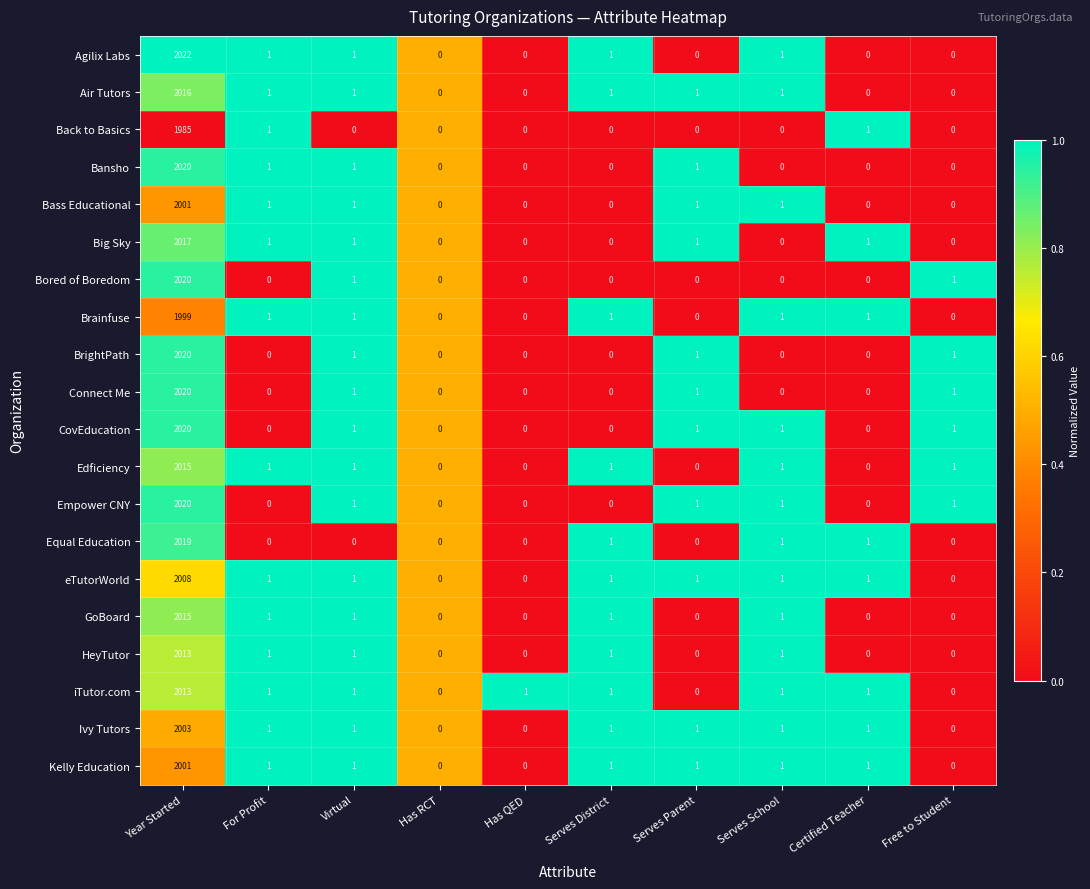

What is the total value across all series at Has QED?

1